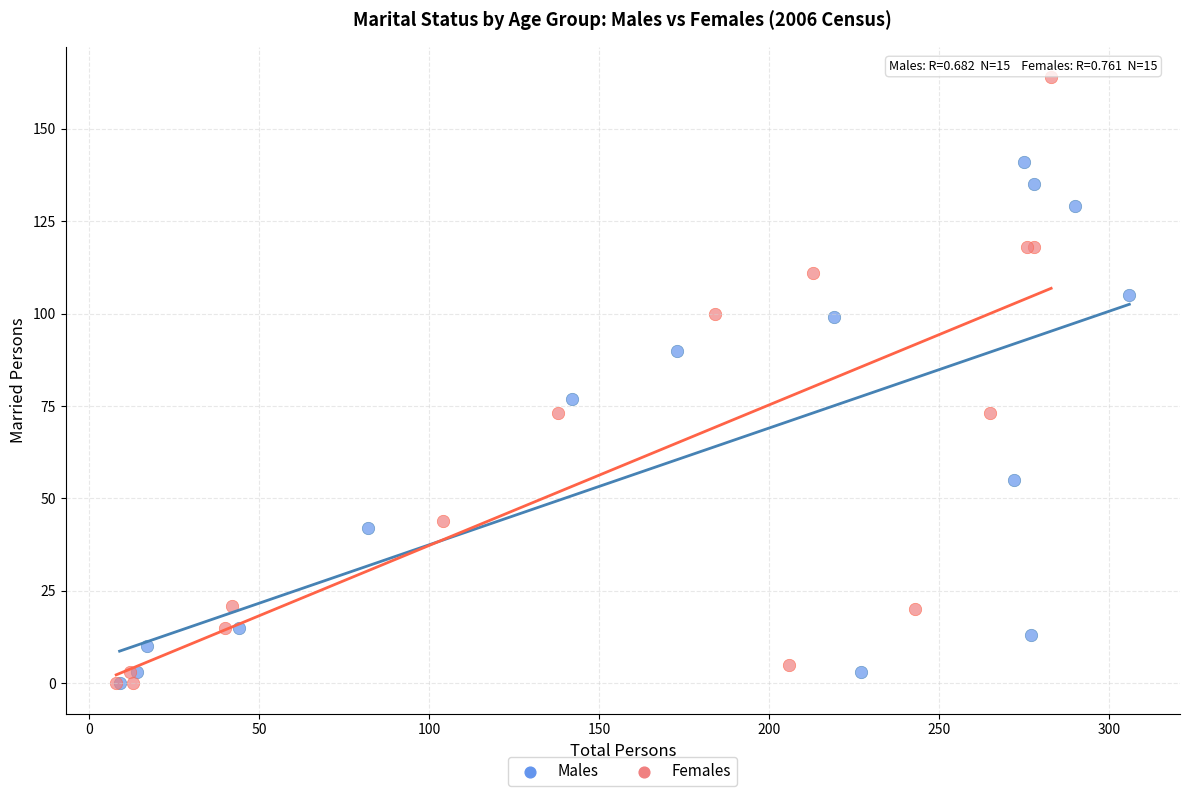

Which series reaches the maximum Y coordinate?

Females